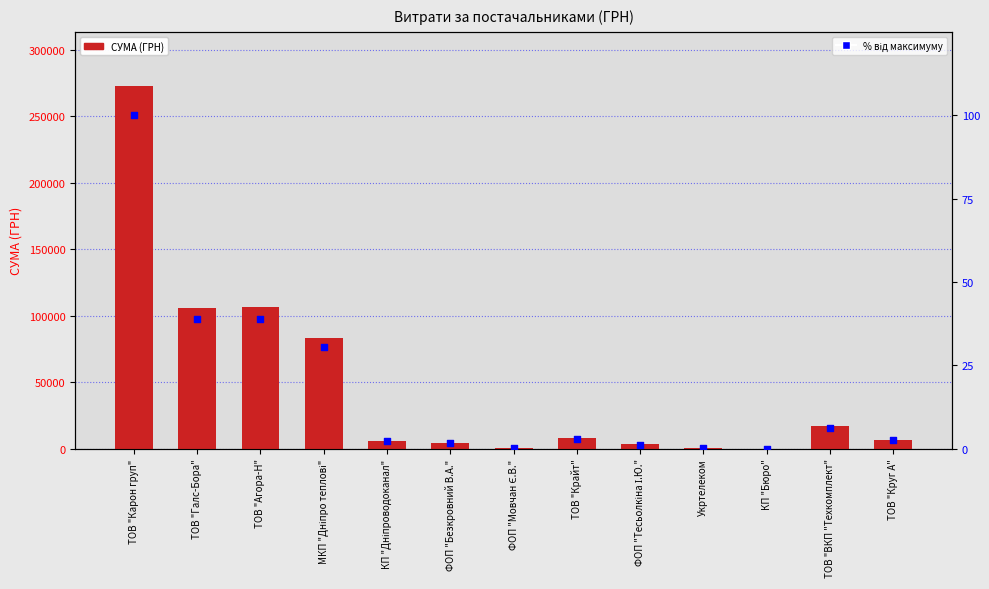

Which series has the largest Y range (max minus min)?

СУМА (ГРН)